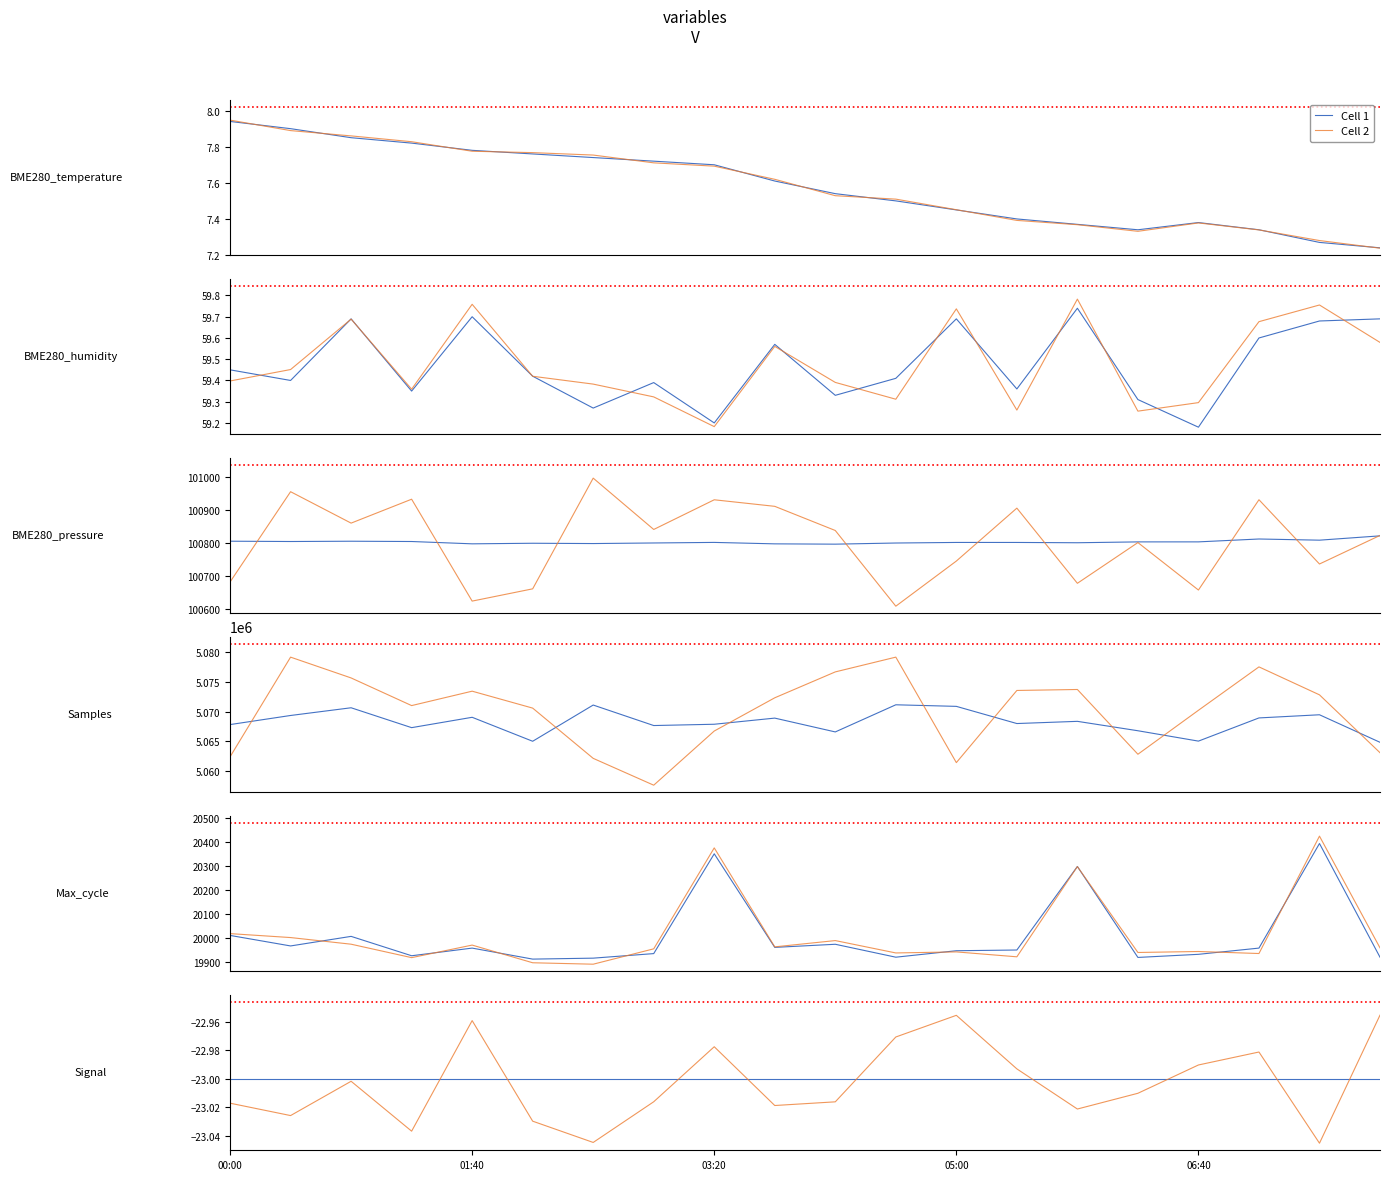

Is it true that Cell 2 equals -33.7 at 19?

False